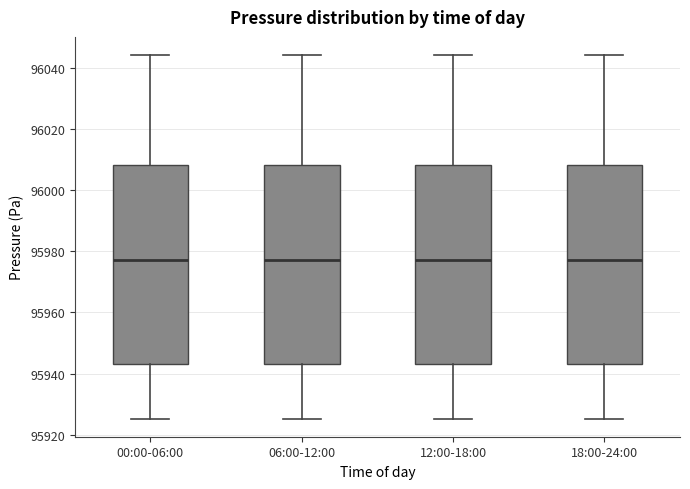

Reading left to right, read every box against the y-axis: the position of its median line, the range the box covers, and the ends of its whiskers. The values are not printed on the chart, so give them approximately, as read against the axis.

00:00-06:00: median 95978, box 95944 to 96008, whiskers 95926 to 96044
06:00-12:00: median 95978, box 95944 to 96008, whiskers 95926 to 96044
12:00-18:00: median 95978, box 95944 to 96008, whiskers 95926 to 96044
18:00-24:00: median 95978, box 95944 to 96008, whiskers 95926 to 96044